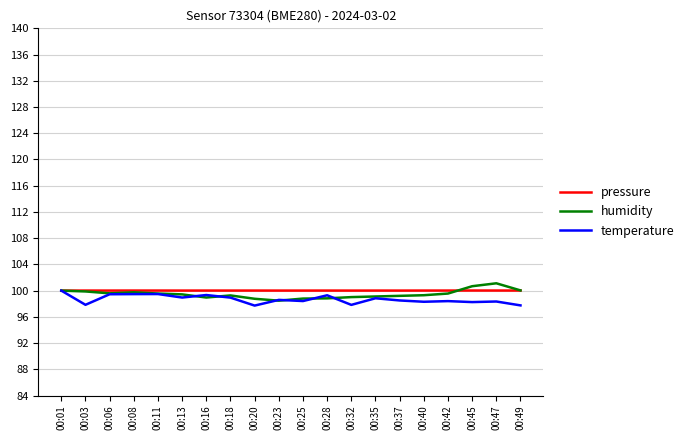

After their last crossing, which series has the higher values: temperature or humidity?

humidity